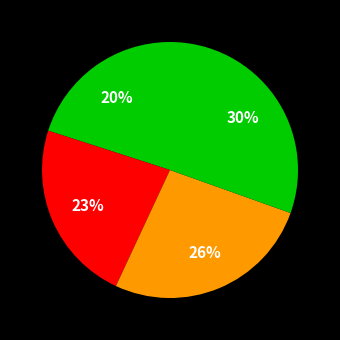

Is there any slice that represents more than half of the pie?

No